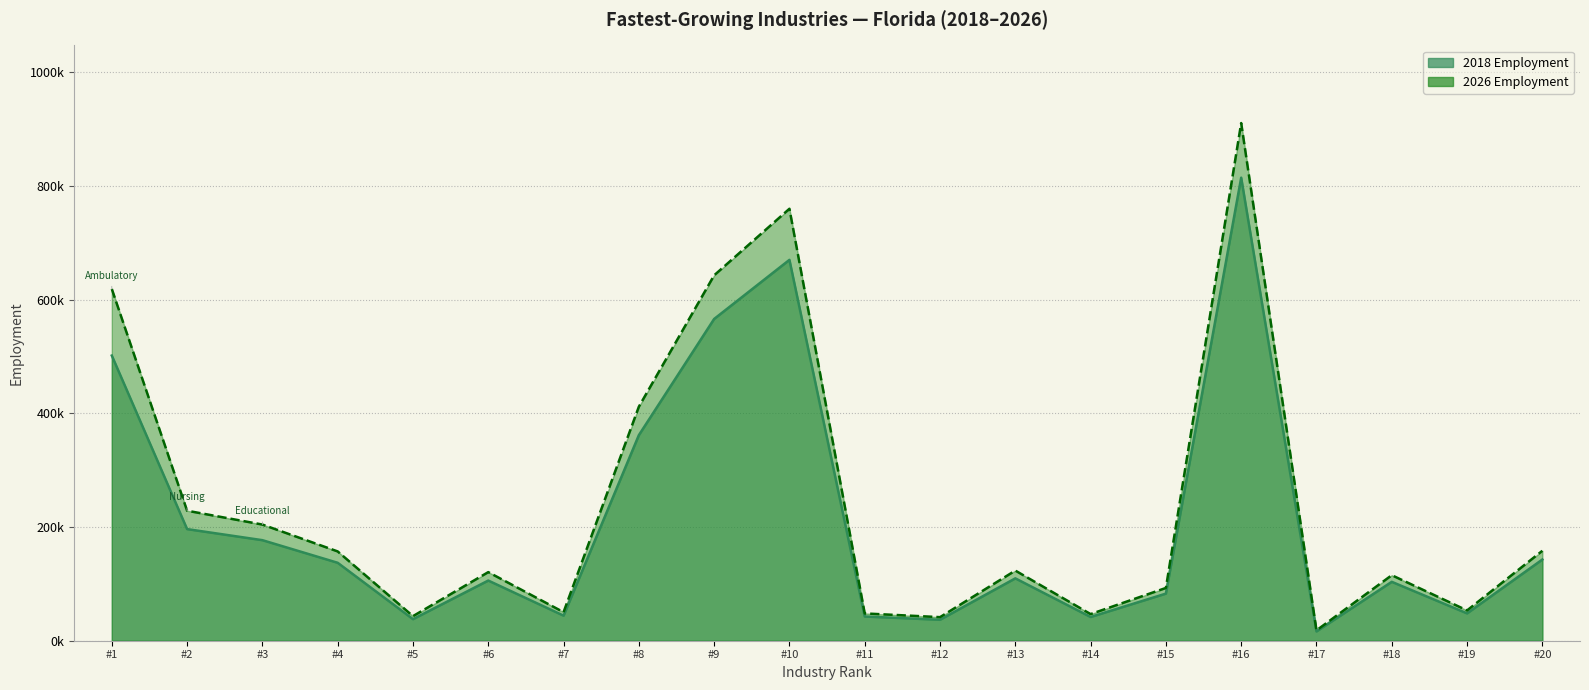

What is the greatest value displayed?

910837